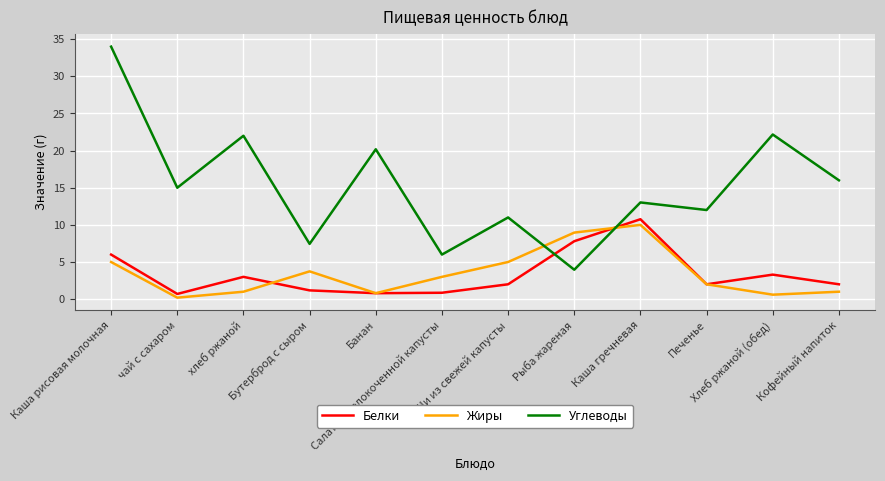

How many intersections are there between Жиры and Углеводы?

2